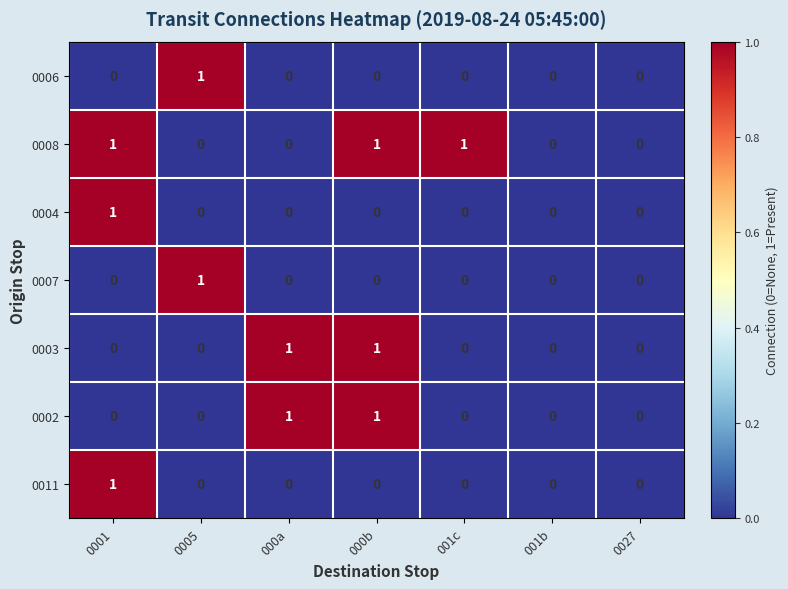

Which series has the largest total across all categories?

0008